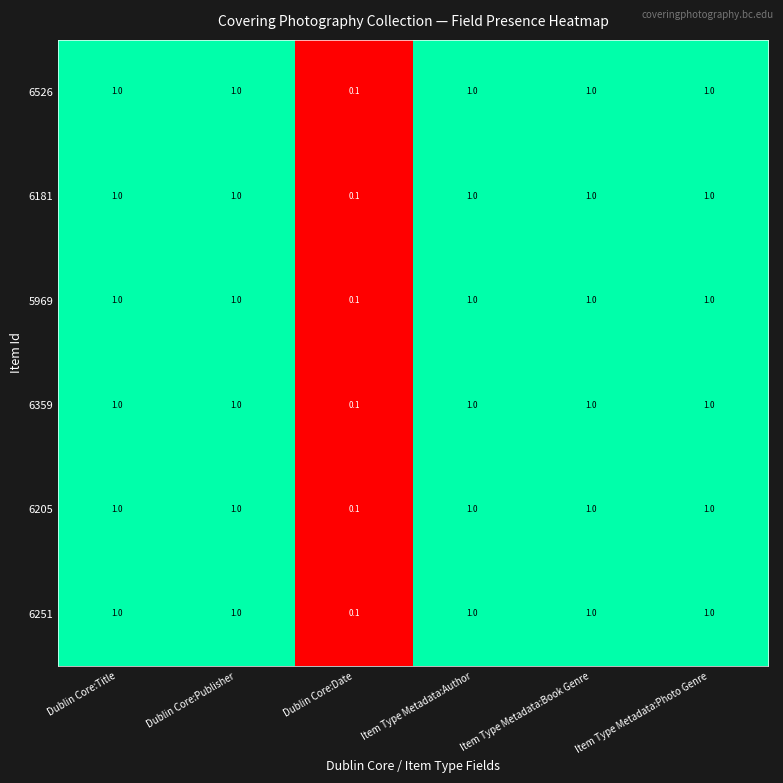

What is the difference between the maximum and minimum values in the 6359 series?

0.9